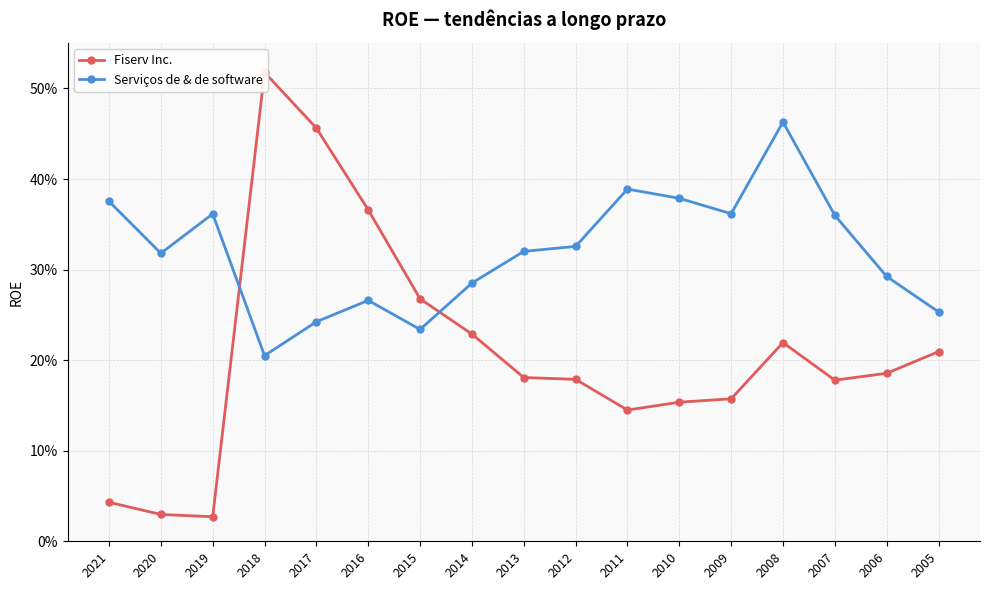

Reading right to left, list all the values displayed in this chart.

Fiserv Inc.: 2005=0.2	2006=0.2	2007=0.2	2008=0.2	2009=0.2	2010=0.2	2011=0.1	2012=0.2	2013=0.2	2014=0.2	2015=0.3	2016=0.4	2017=0.5	2018=0.5	2019=0.0	2020=0.0	2021=0.0
Serviços de & de software: 2005=0.3	2006=0.3	2007=0.4	2008=0.5	2009=0.4	2010=0.4	2011=0.4	2012=0.3	2013=0.3	2014=0.3	2015=0.2	2016=0.3	2017=0.2	2018=0.2	2019=0.4	2020=0.3	2021=0.4